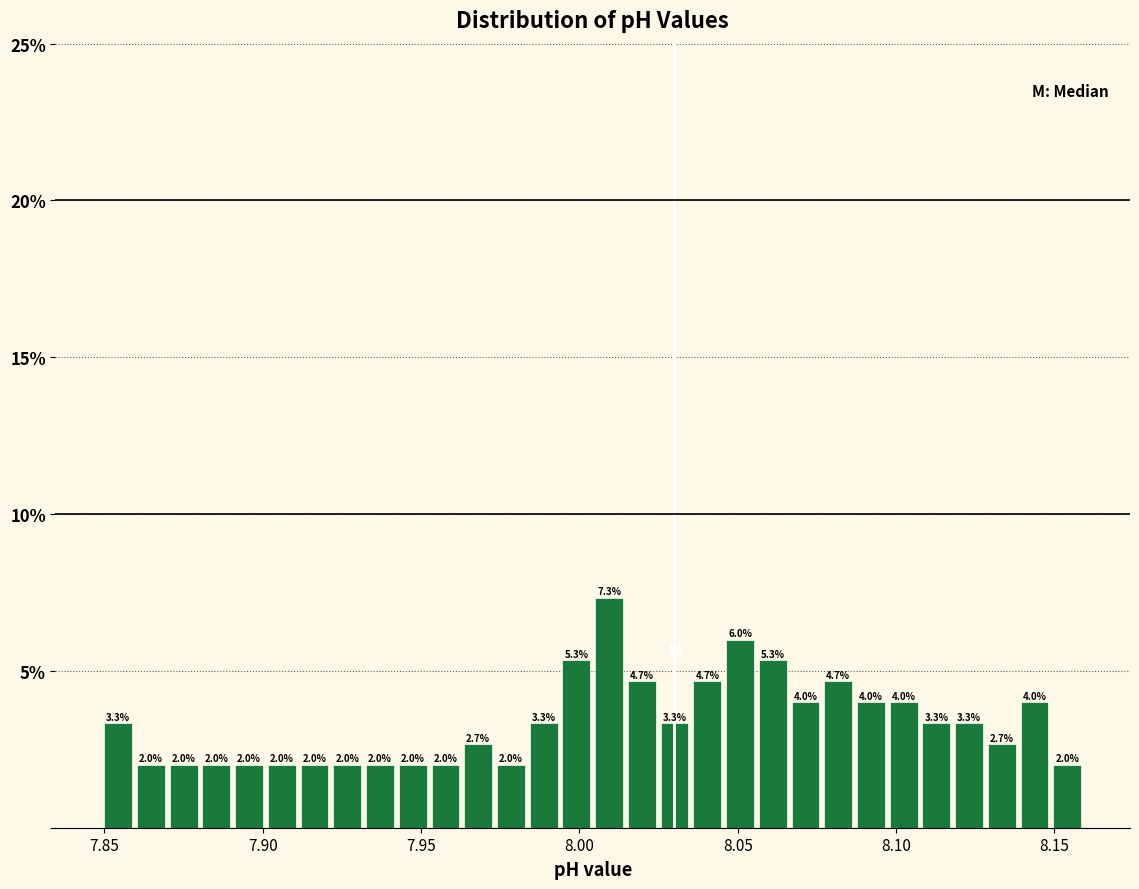

Read against the x-axis, roughly where is the centre of the tallest bar?

8.010